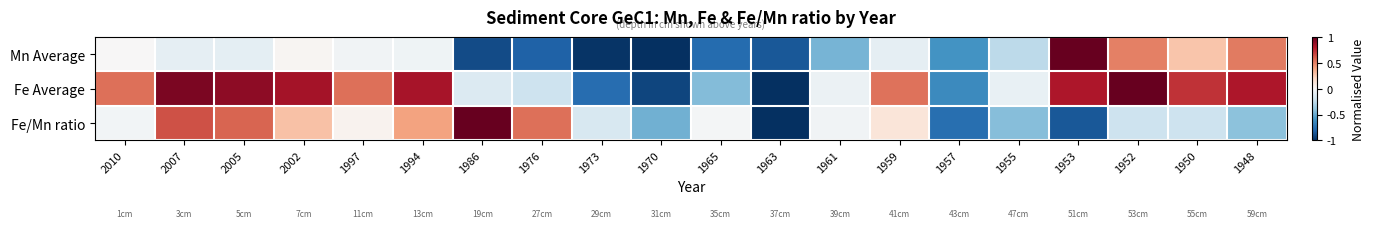

Rank the series by their maximum value, from lowest to highest.

Mn Average, Fe Average, Fe/Mn ratio